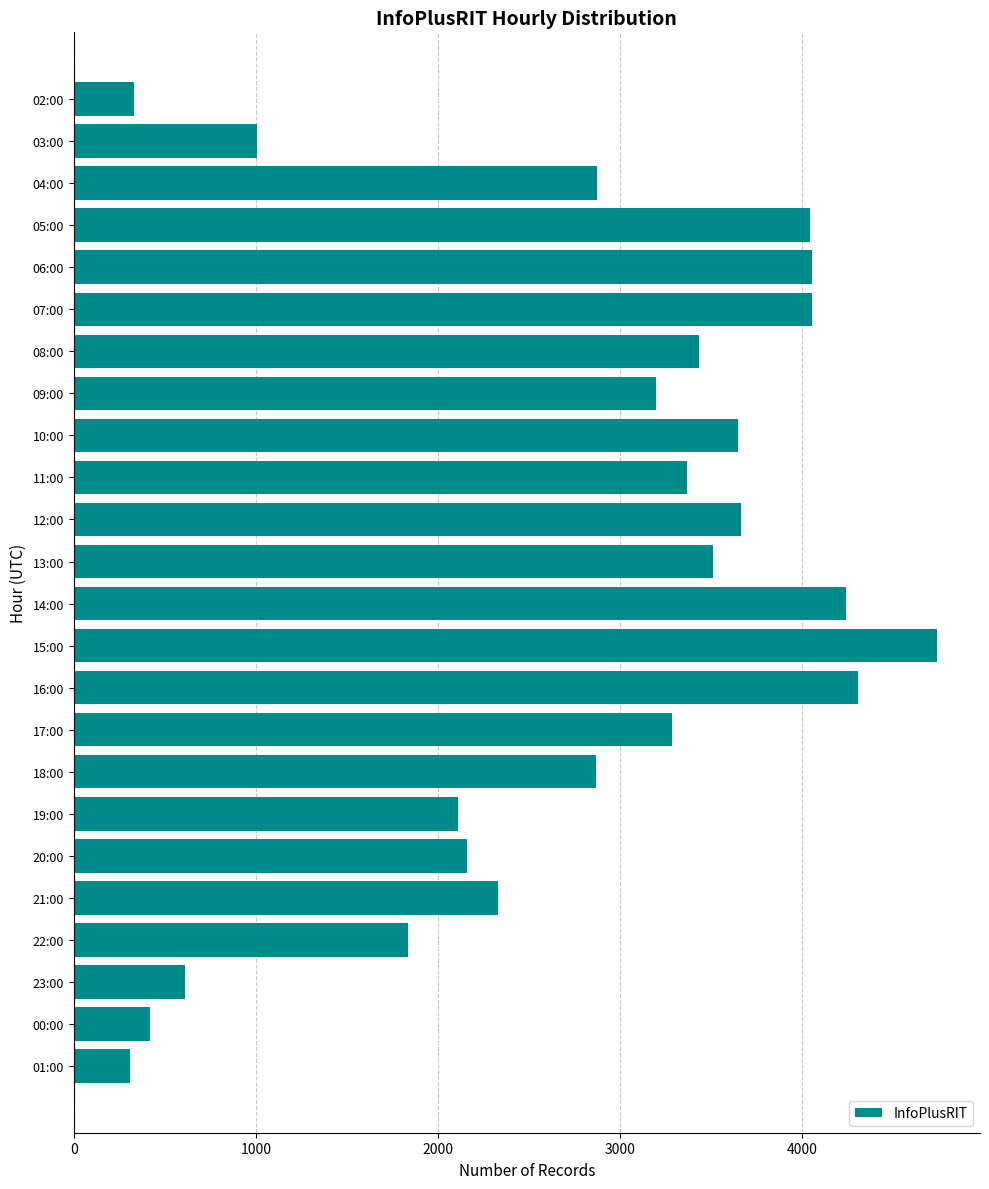

At which label is the value closest to 2522?

21:00